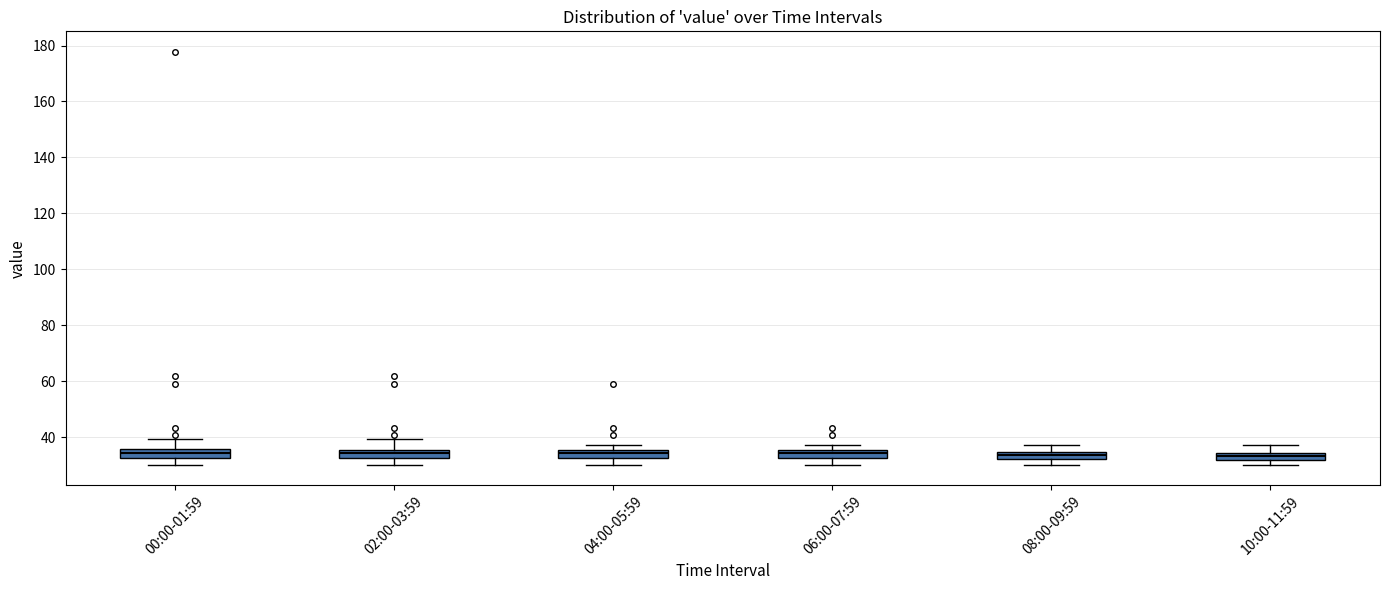

Where is the upper edge of the box for 10:00-11:59 on the y-axis? The values are not printed on the chart, so give them approximately, as read against the axis.

34